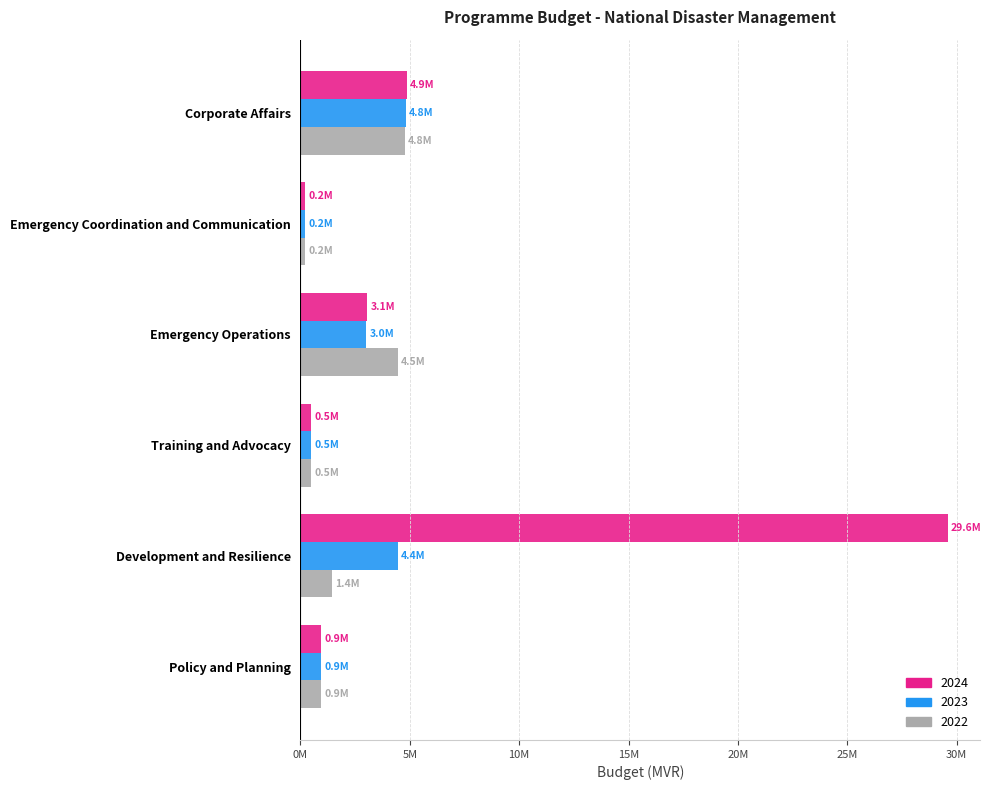

Reading left to right, list all the values displayed in this chart.

2024: 4855098	226908	3054409	492845	29593434	933278
2023: 4809444	226288	3002212	484393	4443915	933278
2022: 4765125	225688	4451538	476188	1448183	933278